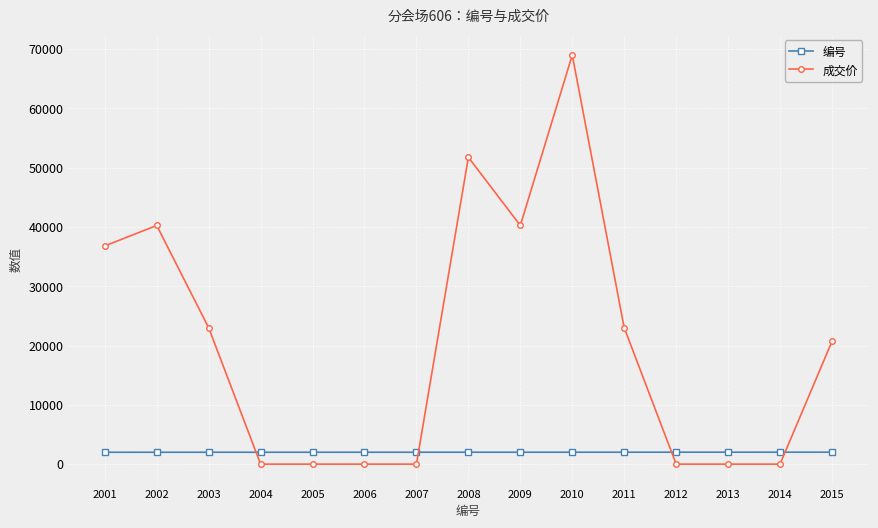

Which series has the largest range (max minus min)?

成交价